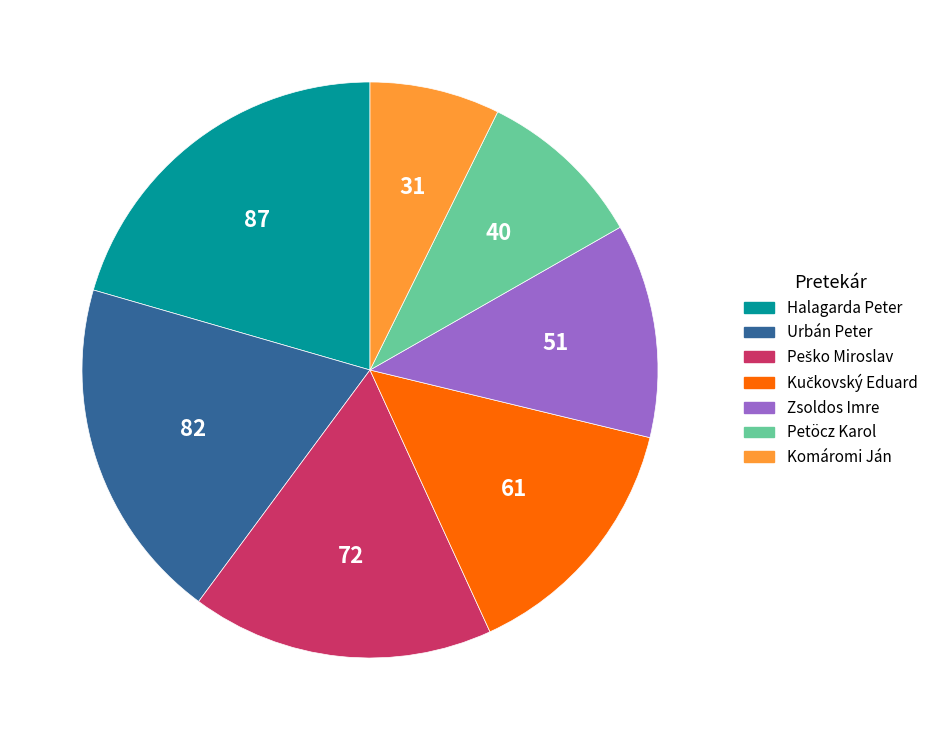

Combined, do Halagarda Peter and Urbán Peter account for over 50%?

No